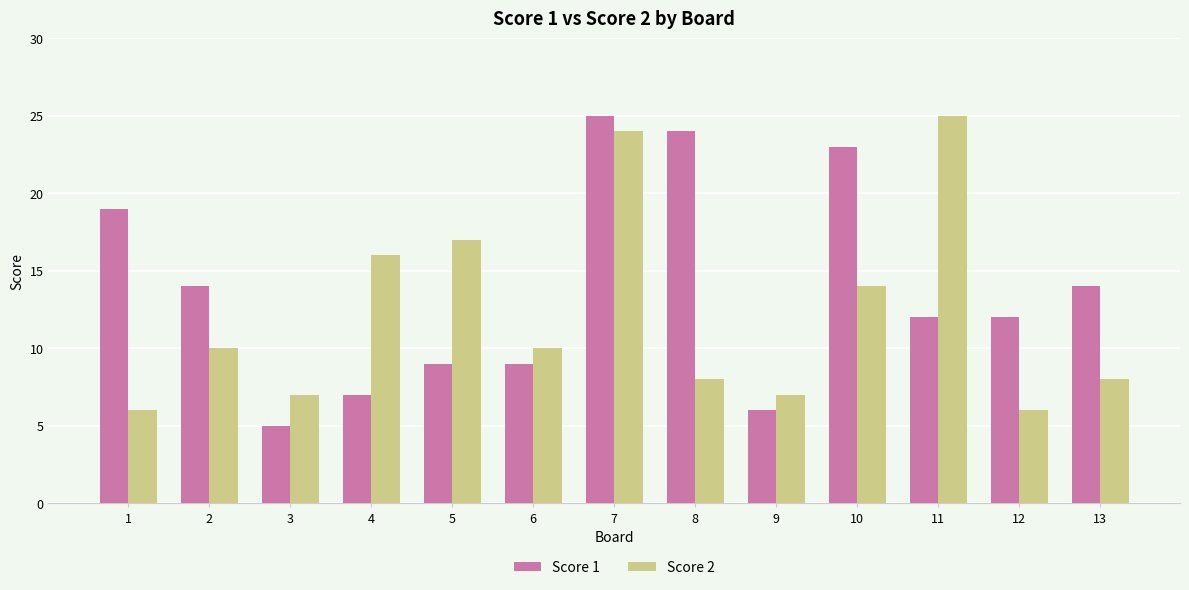

Is it true that Score 2 equals 24 at 7?

True